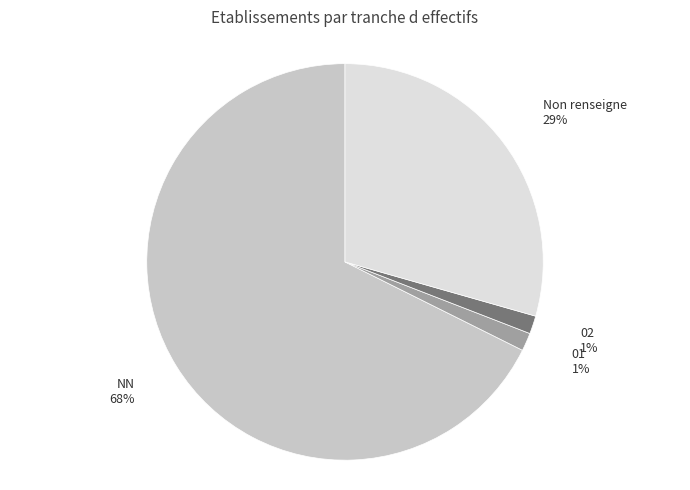

To the nearest percent, what is the average slice percentage?

25%